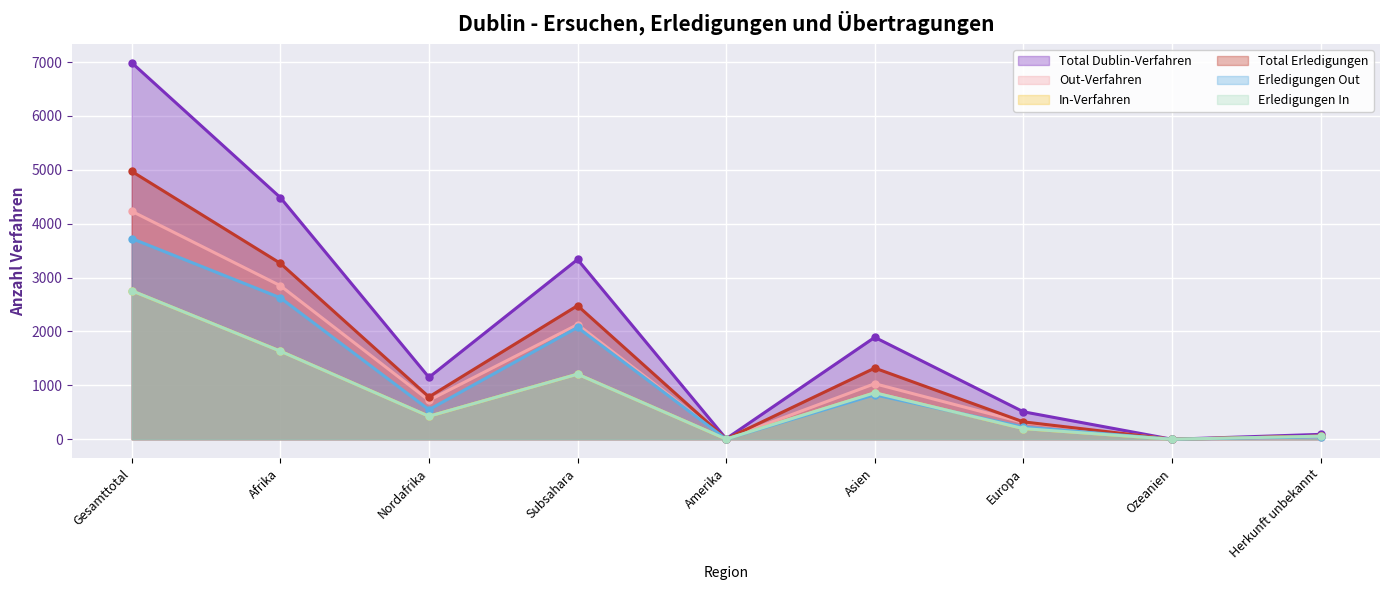

How many positive values does the Total Dublin-Verfahren series have?

8